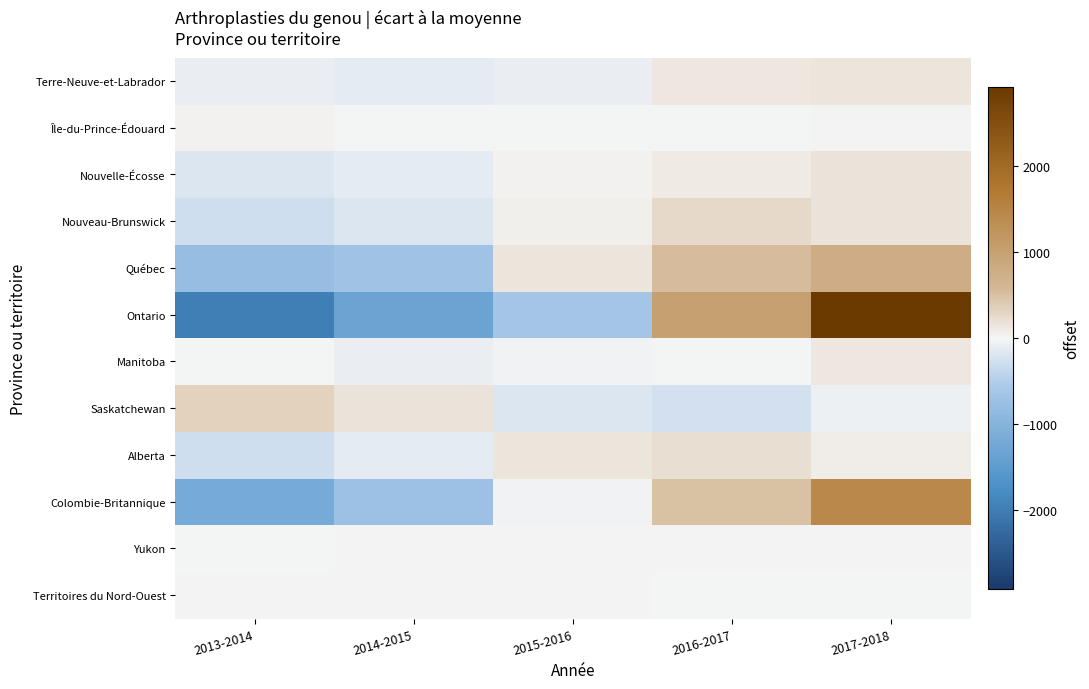

How many categories are shown in the chart?

5